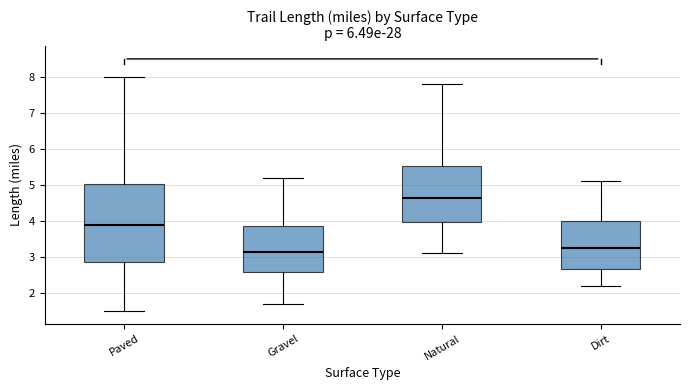

Reading left to right, read every box against the y-axis: the position of its median line, the range the box covers, and the ends of its whiskers. The values are not printed on the chart, so give them approximately, as read against the axis.

Paved: median 3.9, box 2.9 to 5.0, whiskers 1.5 to 8.0
Gravel: median 3.2, box 2.6 to 3.9, whiskers 1.7 to 5.2
Natural: median 4.7, box 4.0 to 5.5, whiskers 3.1 to 7.8
Dirt: median 3.3, box 2.7 to 4.0, whiskers 2.2 to 5.1